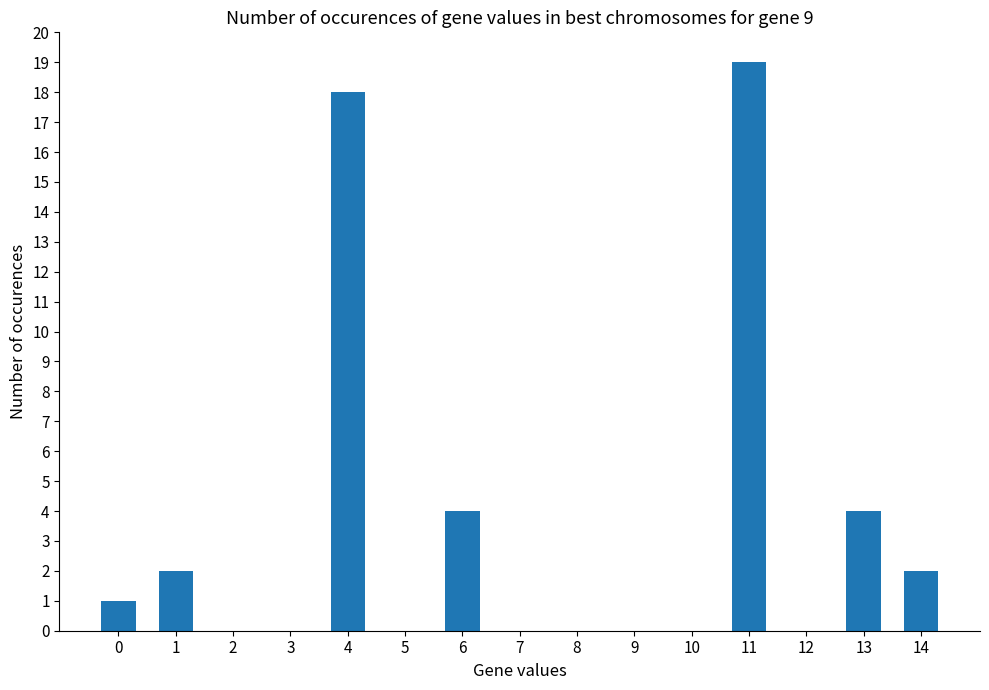

What is the sum of all values?

50